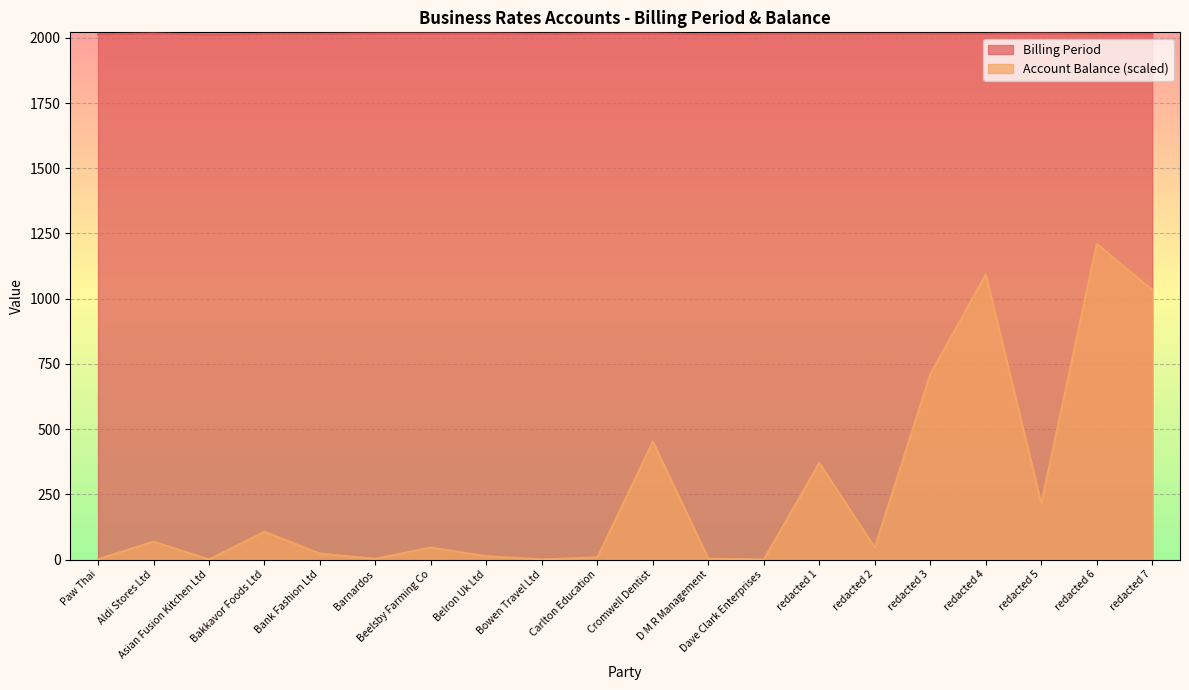

How many categories are shown in the chart?

20